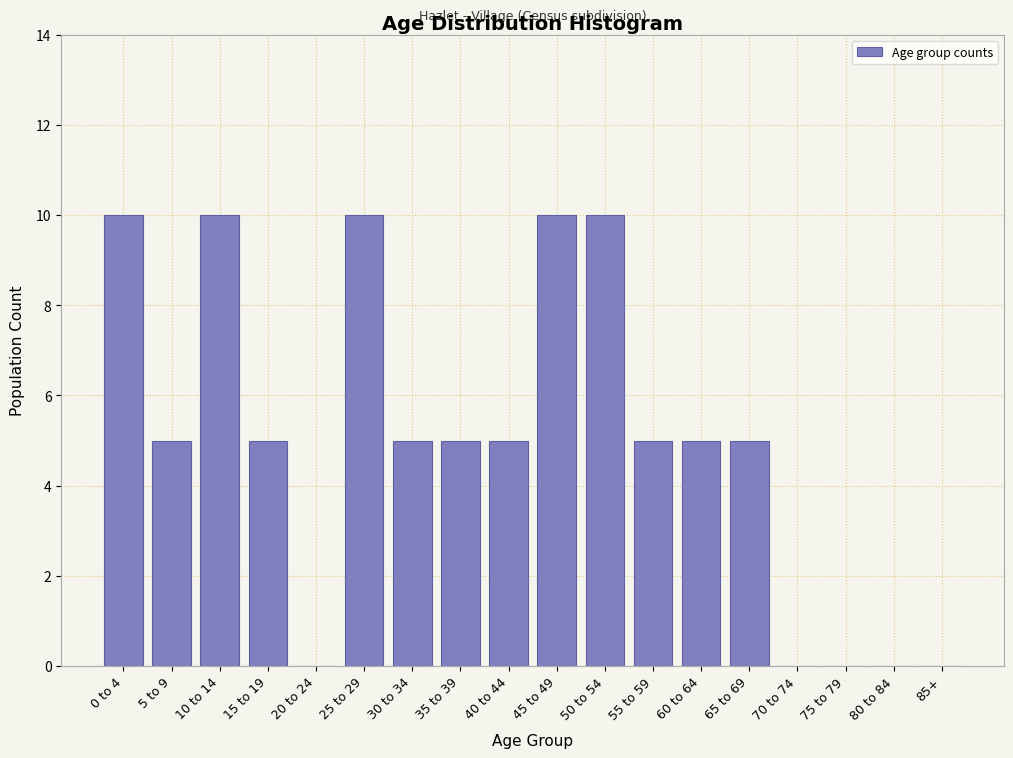

Reading left to right, list all the values displayed in this chart.

0 to 4=10	5 to 9=5	10 to 14=10	15 to 19=5	20 to 24=0	25 to 29=10	30 to 34=5	35 to 39=5	40 to 44=5	45 to 49=10	50 to 54=10	55 to 59=5	60 to 64=5	65 to 69=5	70 to 74=0	75 to 79=0	80 to 84=0	85+=0